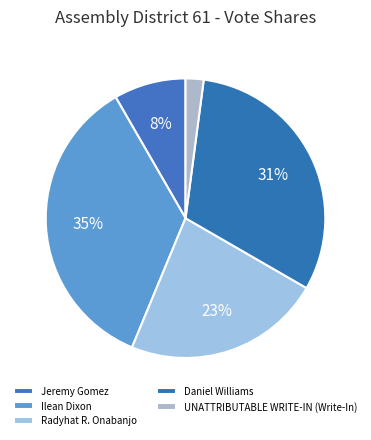

Combined, what portion of the pie is Daniel Williams and Radyhat R. Onabanjo?

54.2%